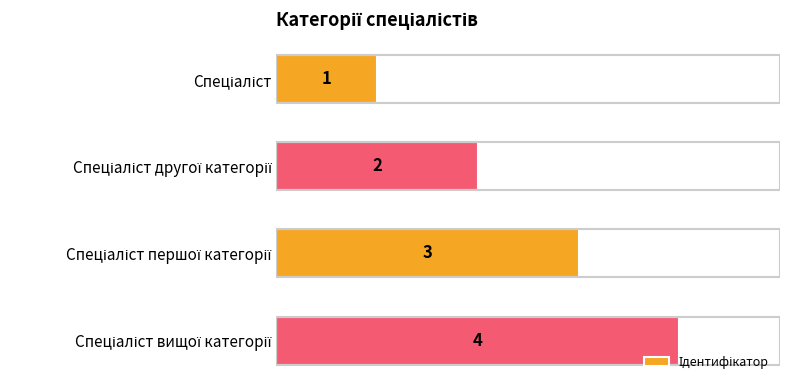

What is the sum of all values?

10